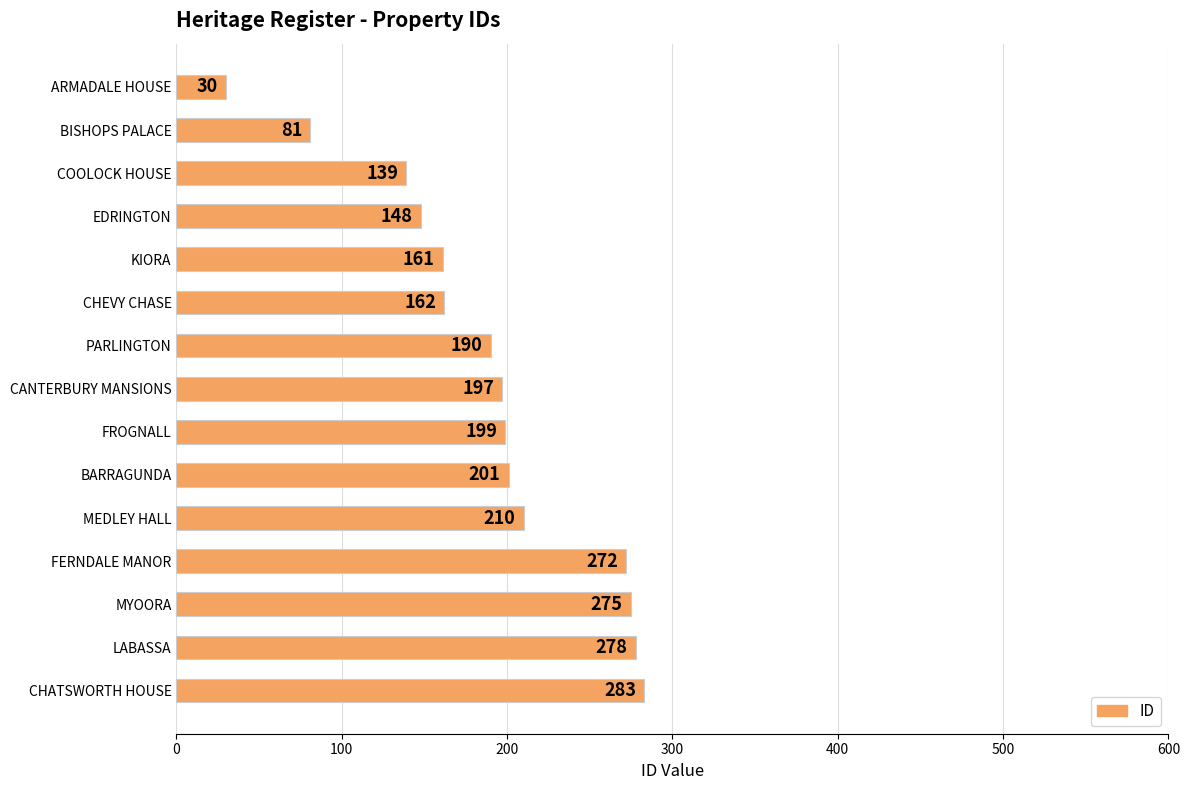

What is the minimum value shown in the chart?

30